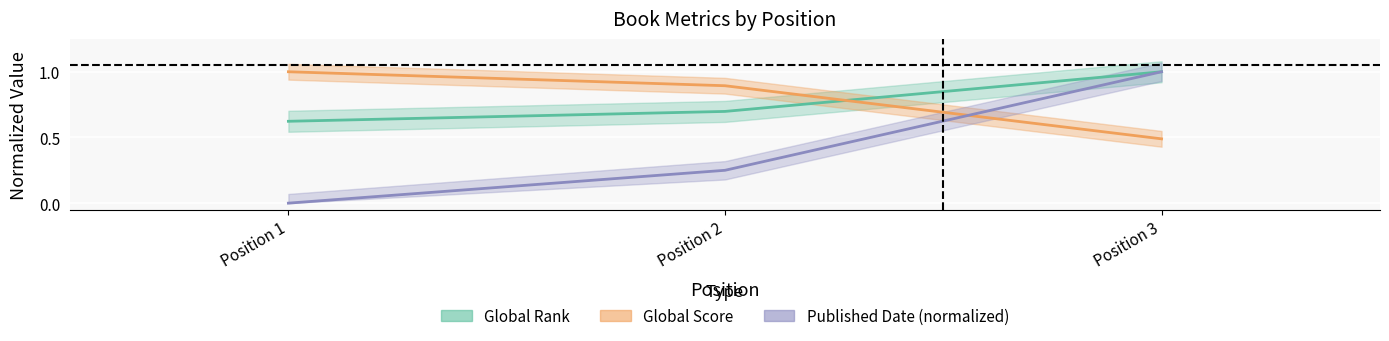

What is the greatest value displayed?

1.0